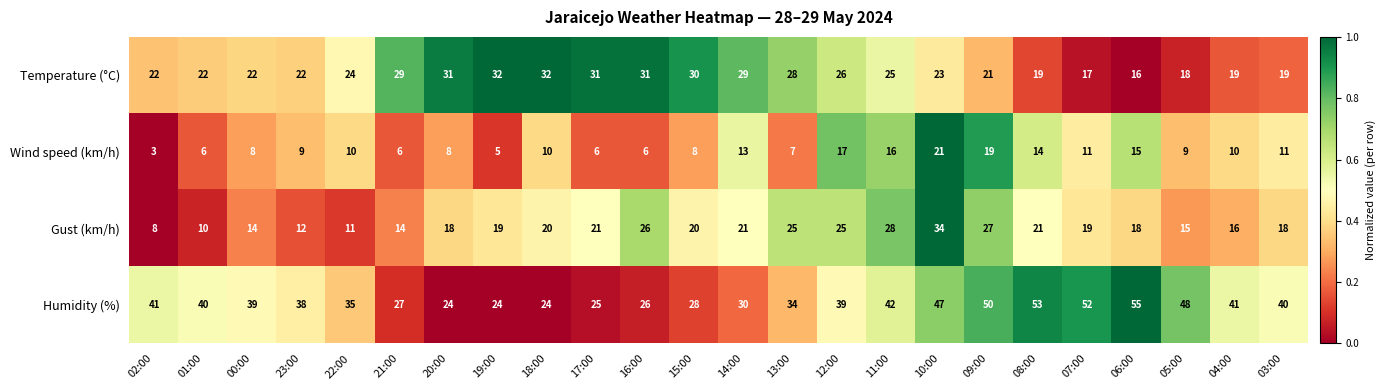

Where is Temperature (°C) nearest to the value 24?

22:00